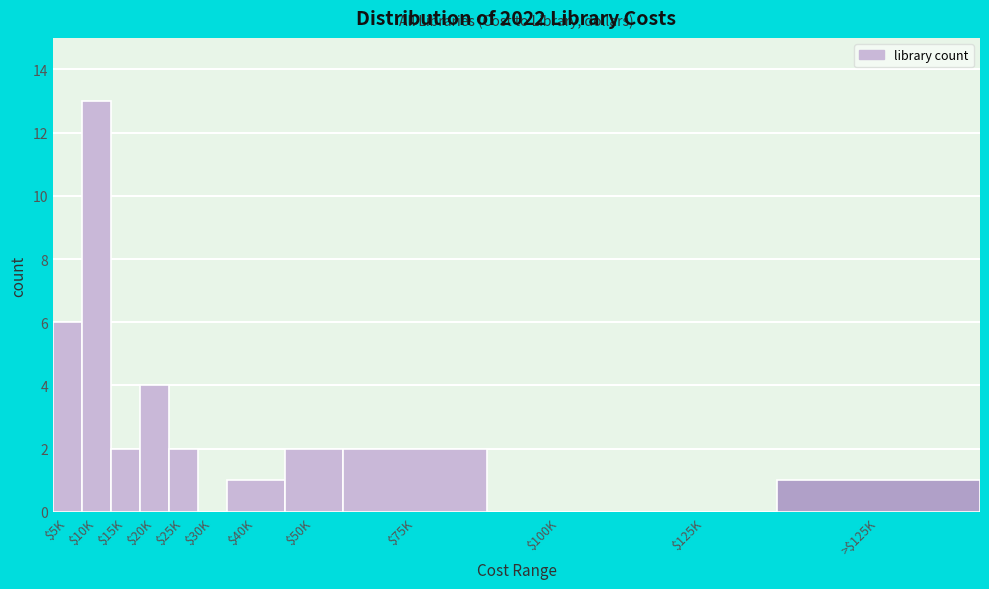

What is the sum of all values?

33